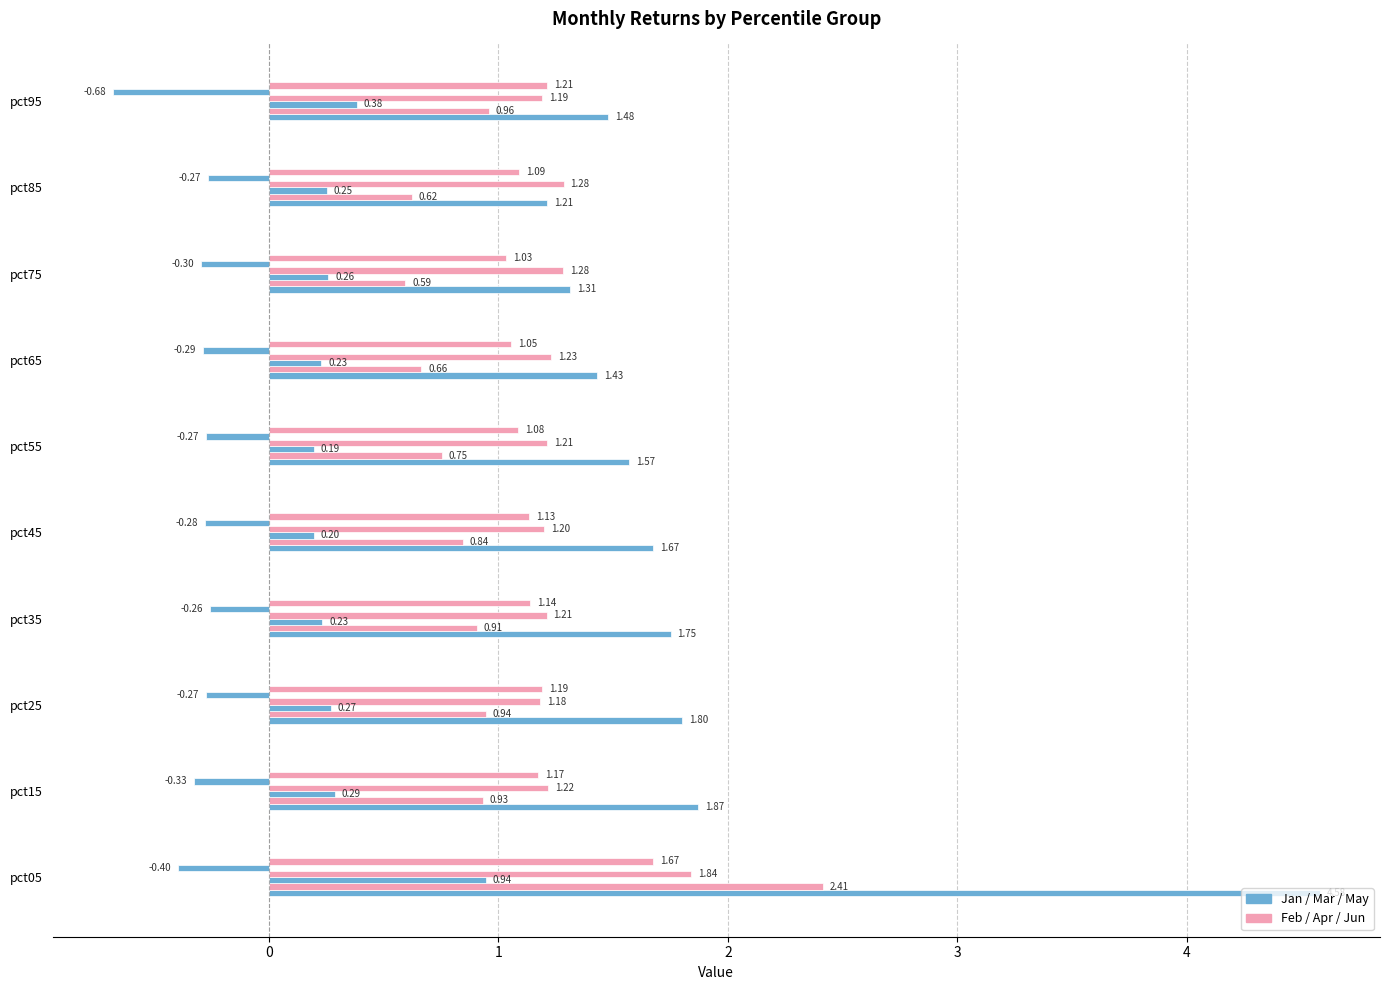

Count the number of categories in the chart.

10